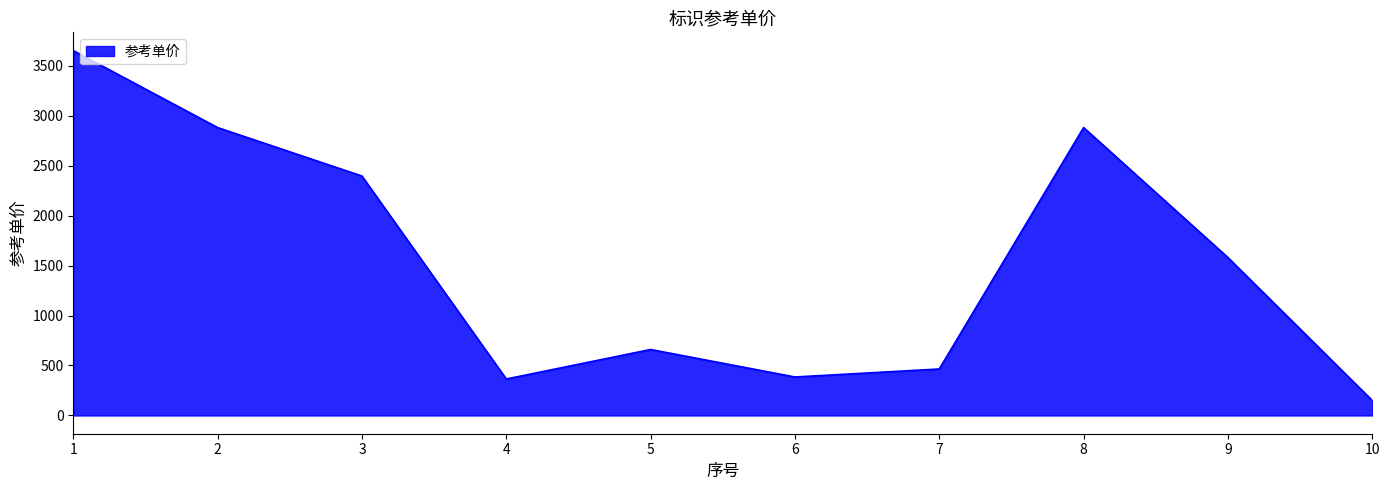

How many interior local peaks (higher than both neighbors) does the data have?

2